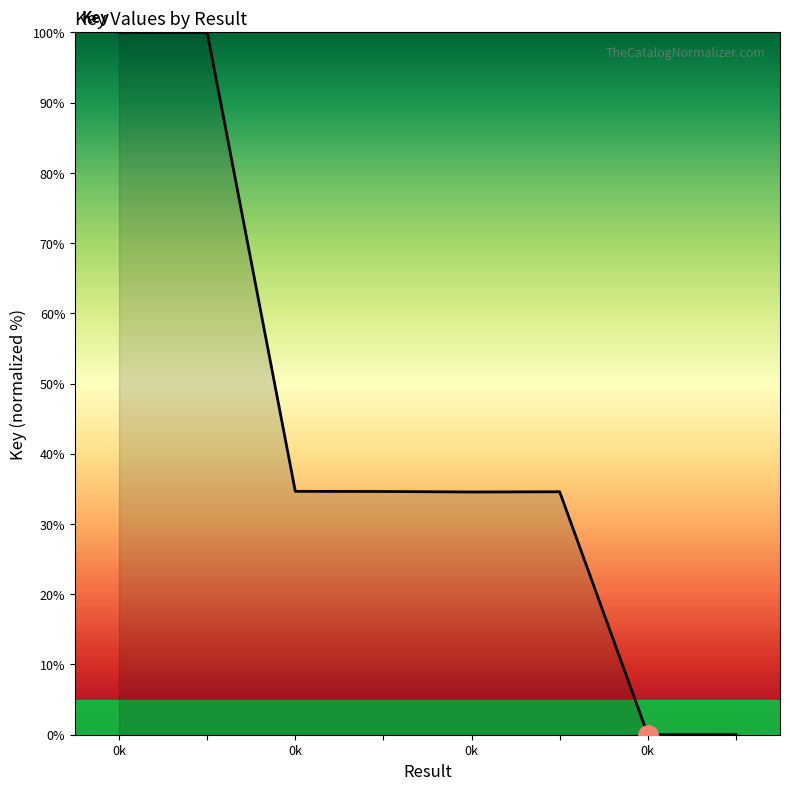

What is the sum of all values?

338.4